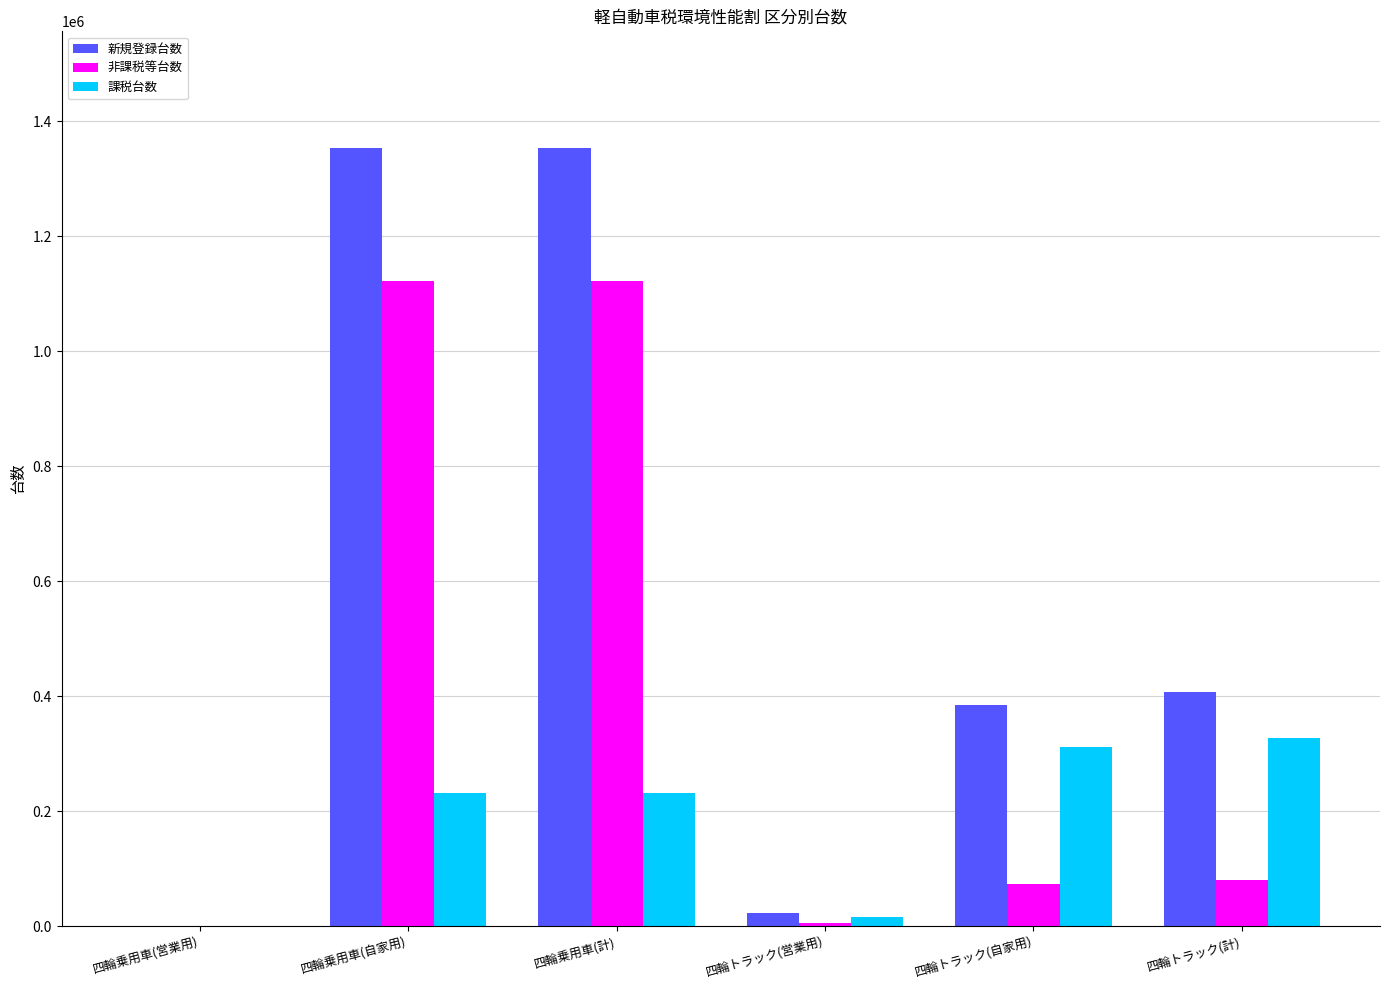

Between 四輪トラック(営業用) and 四輪トラック(計), which series saw the biggest shift?

新規登録台数